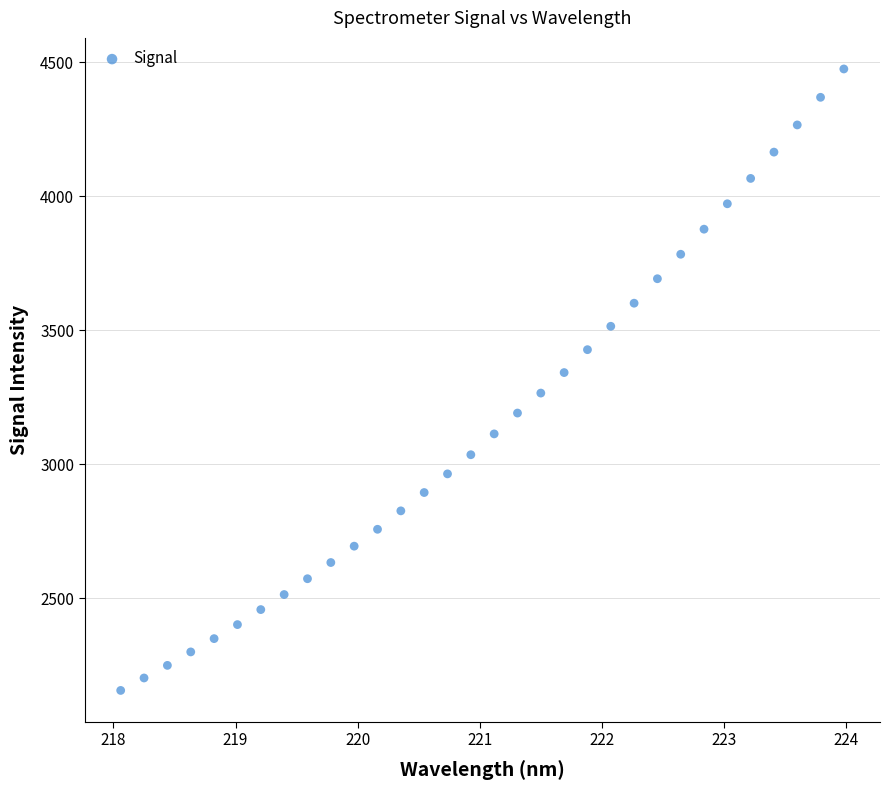

What is the range of Y values (max minus min)?

2319.0